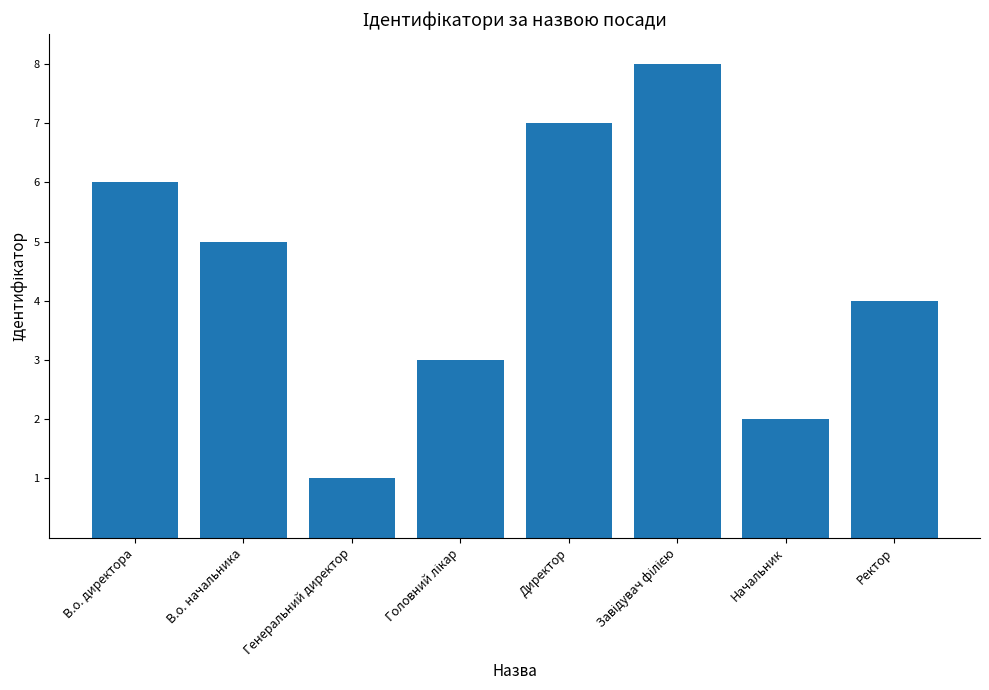

What is the maximum value shown in the chart?

8